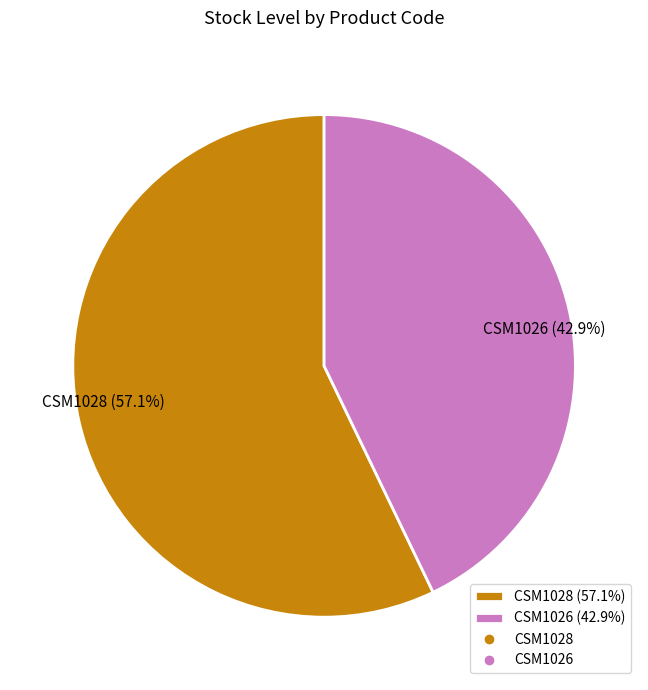

Rank the categories by value from lowest to highest.

CSM1026, CSM1028